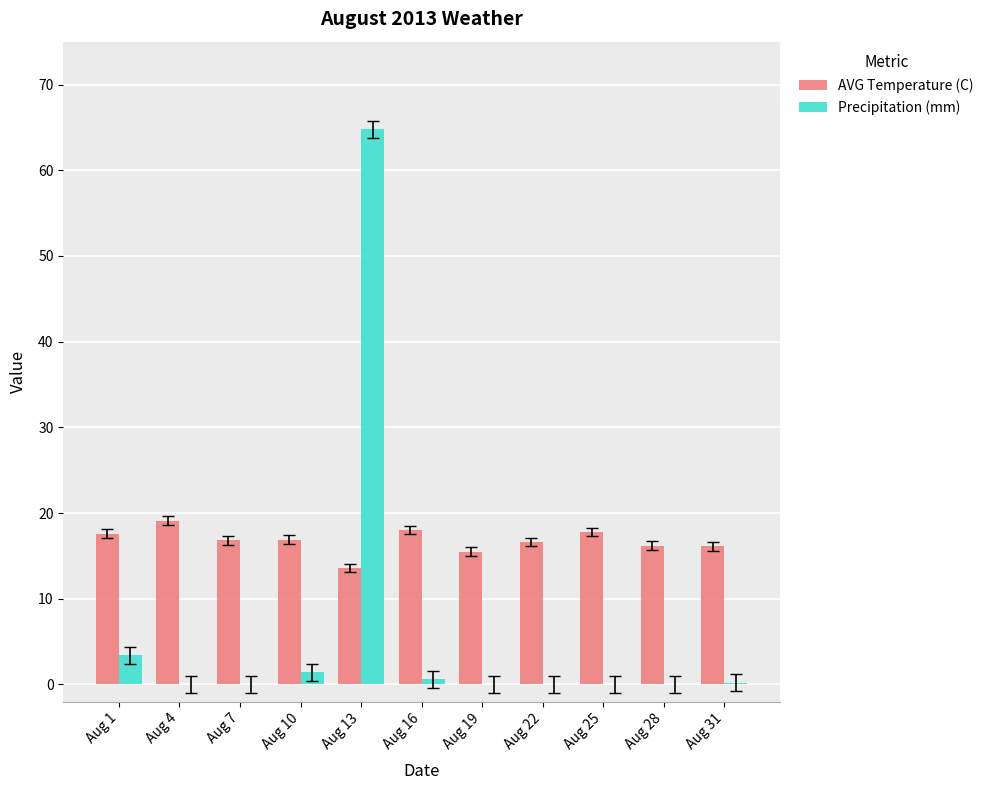

Which series has the largest total across all categories?

AVG Temperature (C)